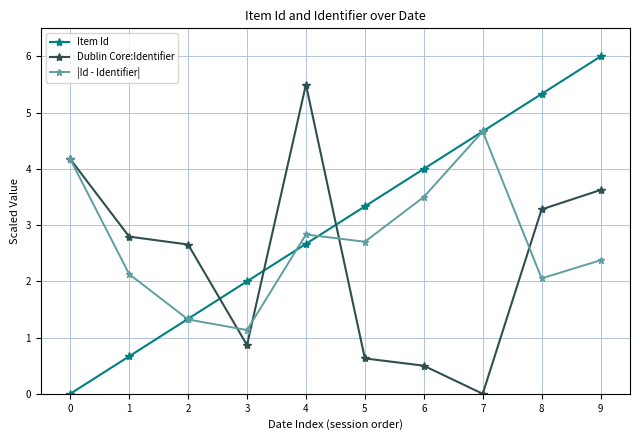

Reading left to right, list all the values displayed in this chart.

Item Id: 0=0.0	1=0.7	2=1.3	3=2.0	4=2.7	5=3.3	6=4.0	7=4.7	8=5.3	9=6.0
Dublin Core:Identifier: 0=4.2	1=2.8	2=2.7	3=0.9	4=5.5	5=0.6	6=0.5	7=0.0	8=3.3	9=3.6
|Id - Identifier|: 0=4.2	1=2.1	2=1.3	3=1.1	4=2.8	5=2.7	6=3.5	7=4.7	8=2.1	9=2.4